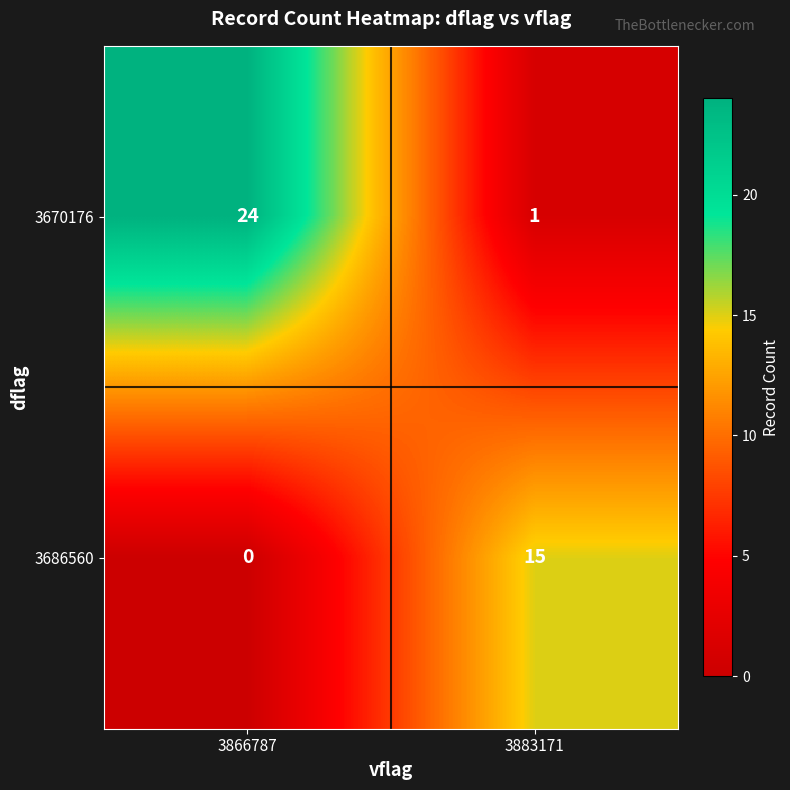

What is the difference between the 3670176 values at 3866787 and 3883171?

23